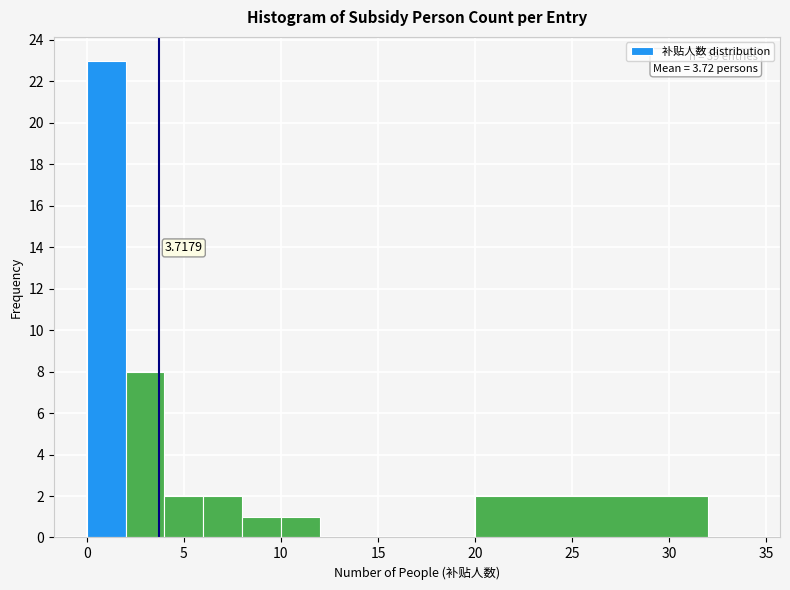

Which range on the x-axis has the tallest bar?

0 to 2